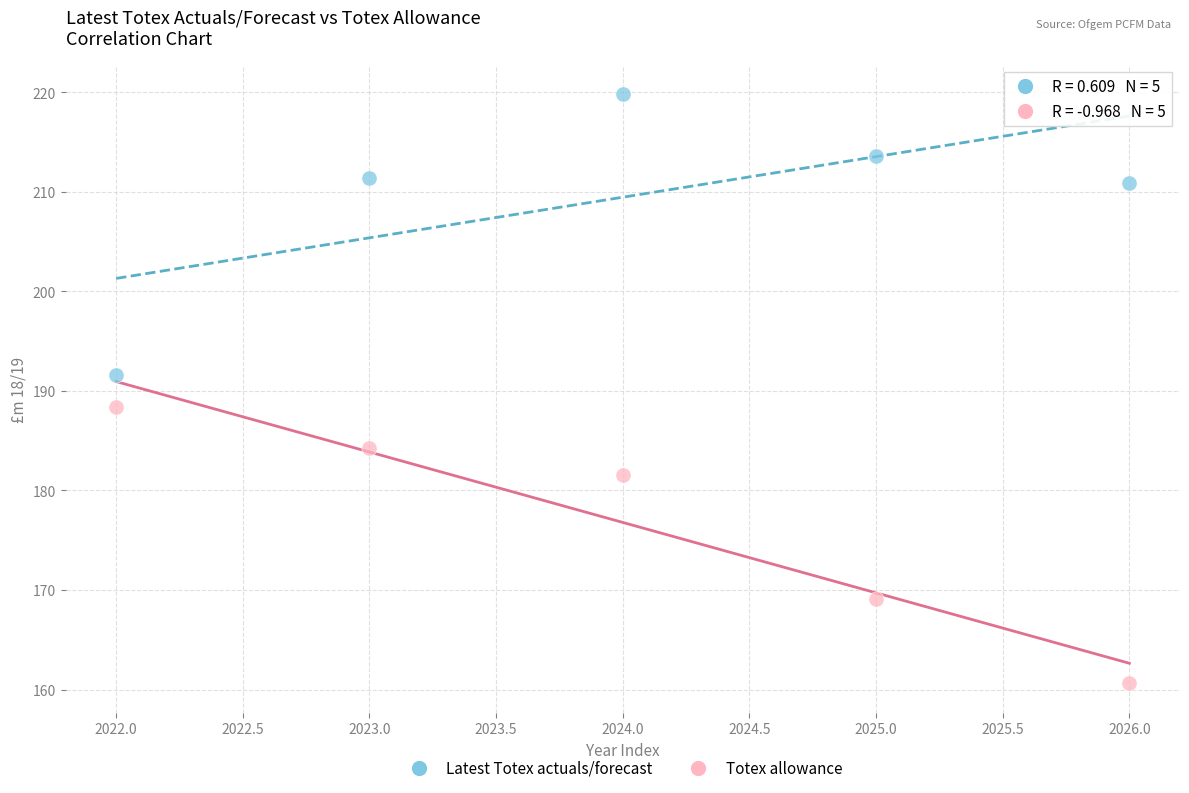

Which series contains the highest Y value?

Latest Totex actuals/forecast